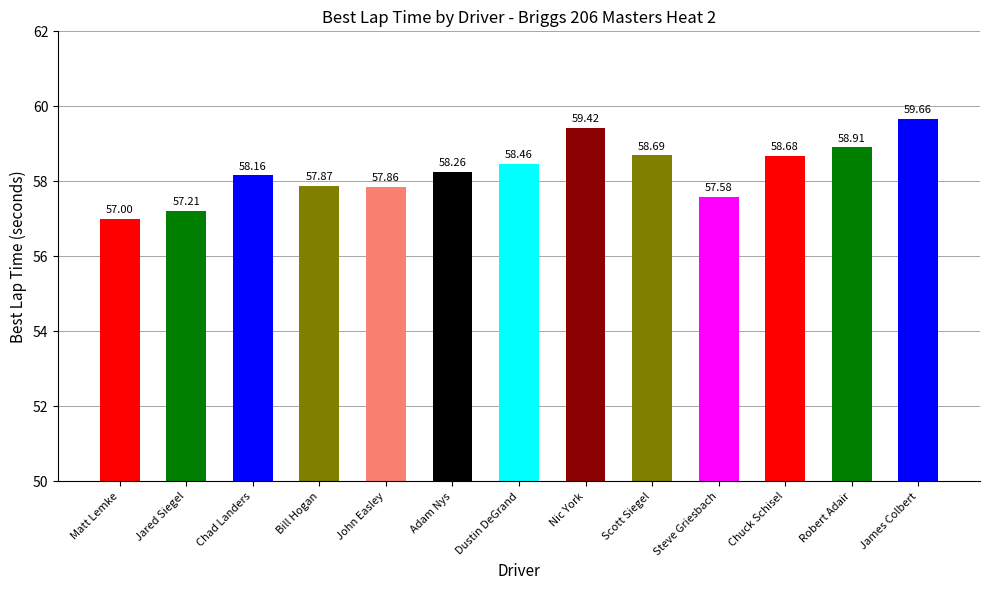

What is the label of the 5th bar from the right?

Scott Siegel